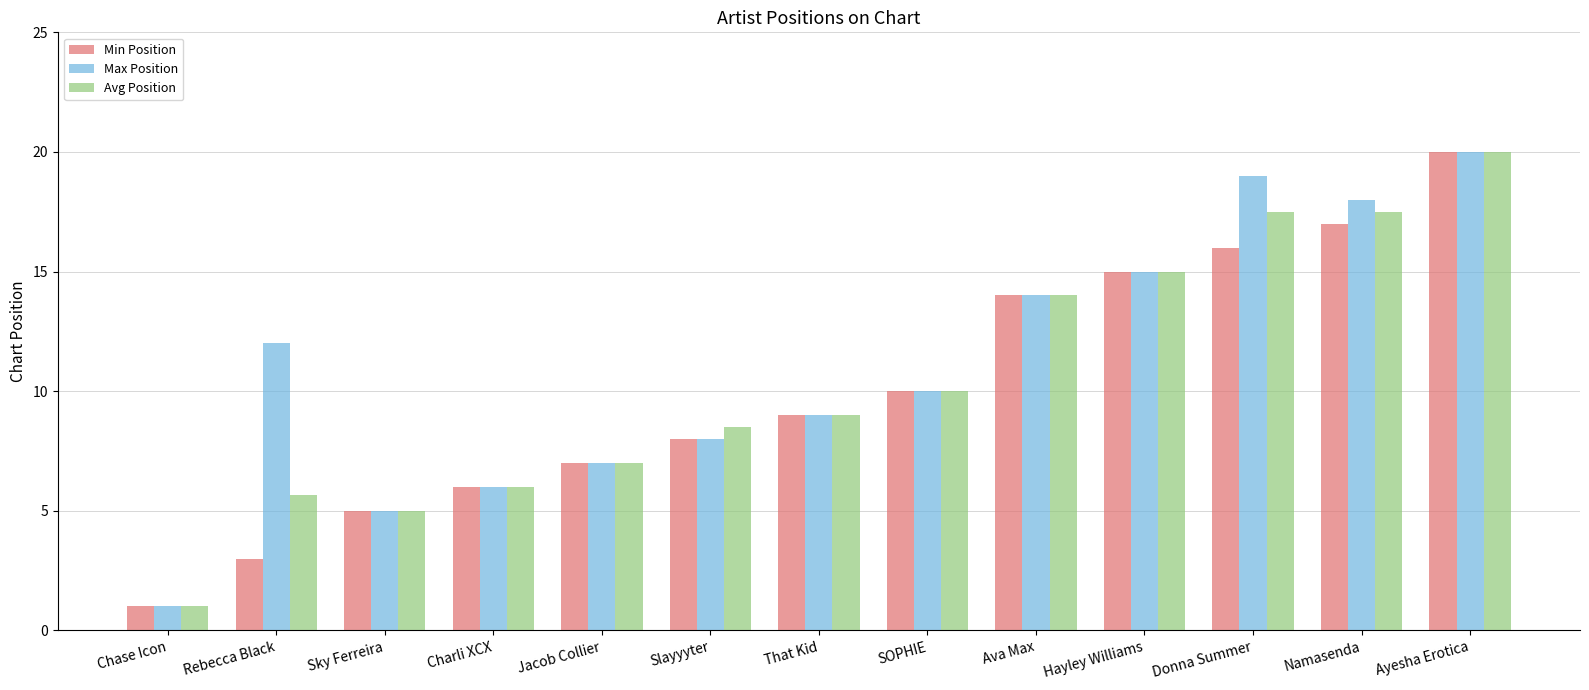

What is the difference between the Avg Position values at Namasenda and Sky Ferreira?

12.5